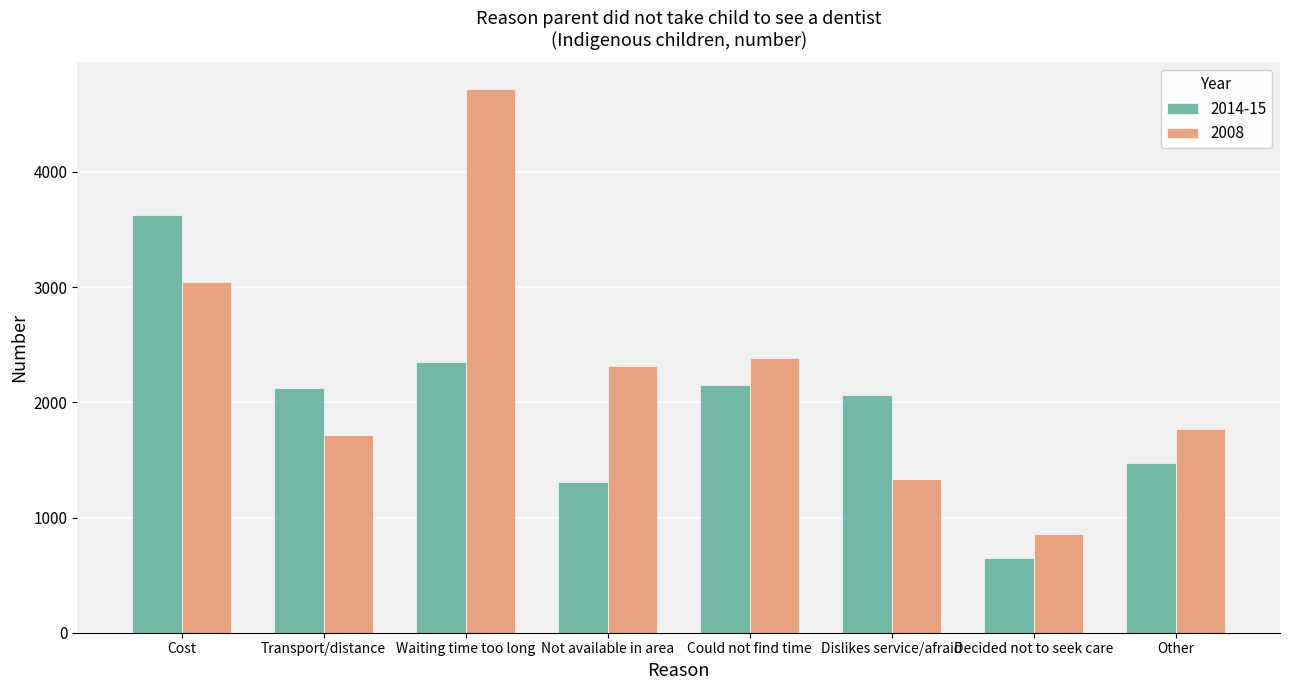

List the series in order of their peak value, highest first.

2008, 2014-15